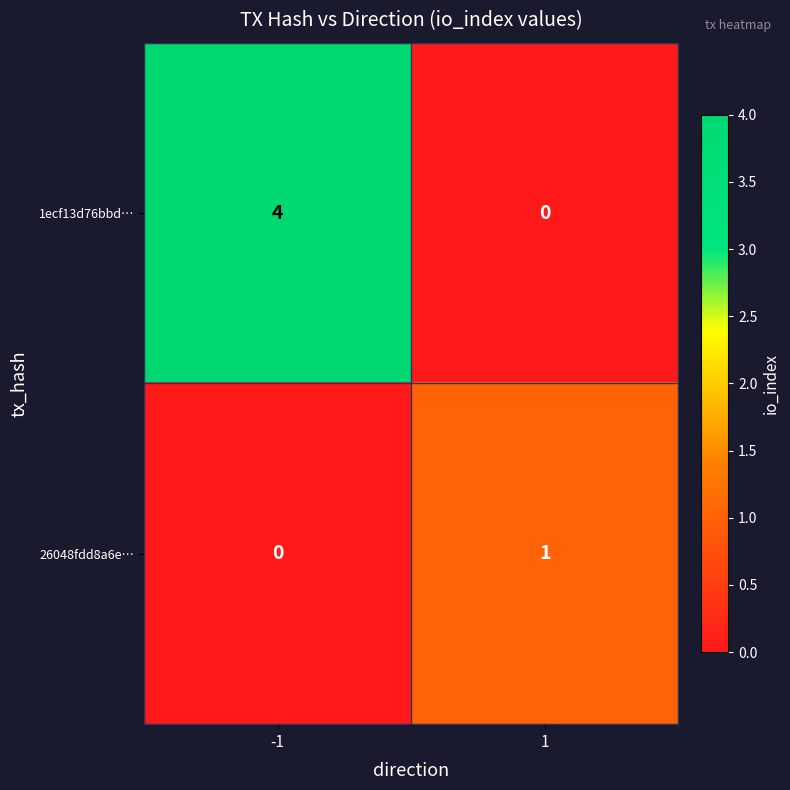

How many categories are shown in the chart?

2